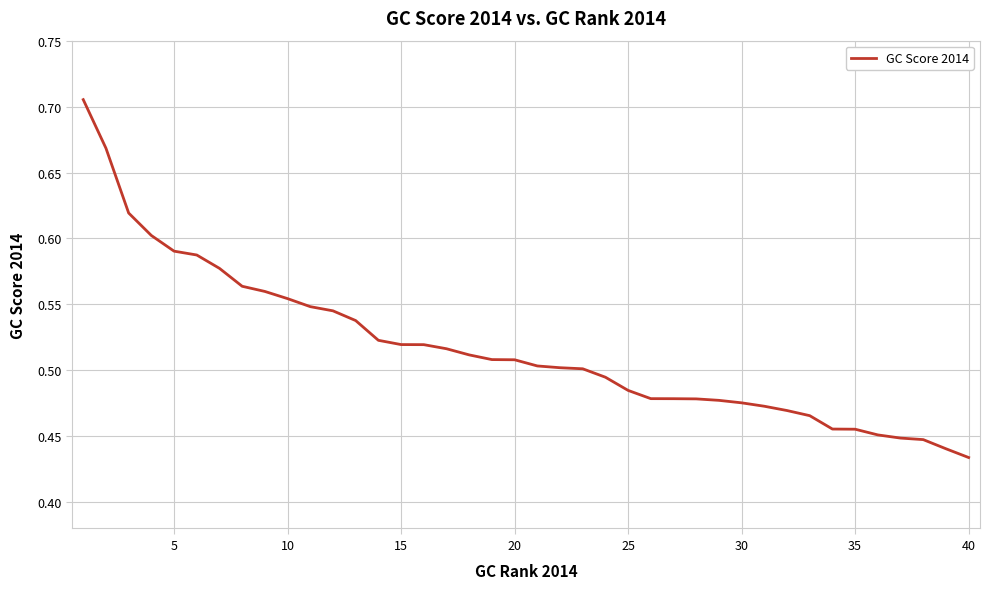

What is the difference between the maximum and minimum values?

0.3